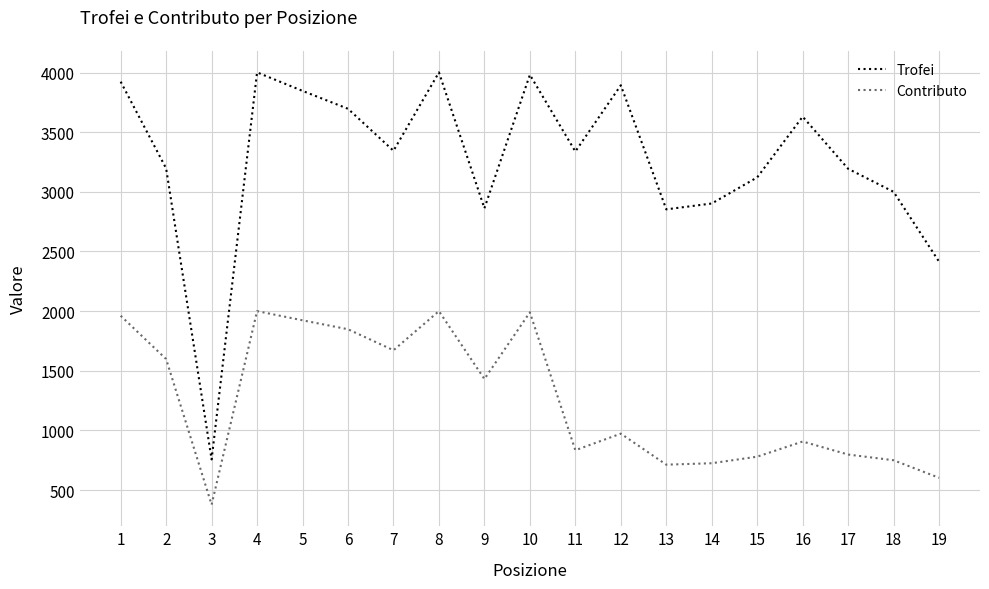

List the series in order of their overall mean, highest first.

Trofei, Contributo